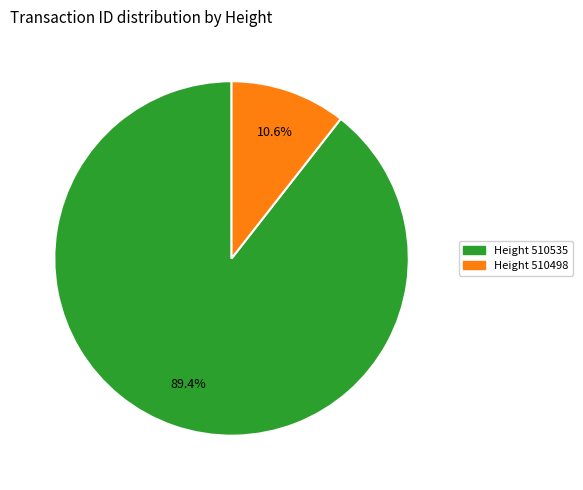

To the nearest percent, what is the difference between the largest and smallest slice percentages?

79%